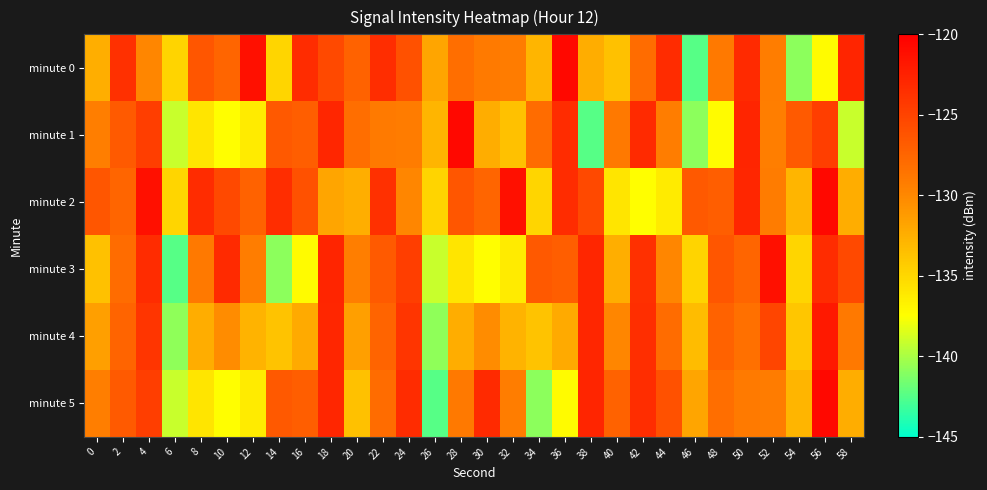

Reading left to right, extract all data points from this chart.

minute 0: 0=-132.5	2=-123.5	4=-129.9	6=-134.8	8=-126.4	10=-127.5	12=-121.2	14=-134.9	16=-123.2	18=-125.4	20=-127.3	22=-123.3	24=-126.0	26=-131.9	28=-128.1	30=-129.0	32=-129.1	34=-132.9	36=-120.6	38=-132.4	40=-133.7	42=-128.0	44=-123.3	46=-142.4	48=-129.0	50=-123.1	52=-129.2	54=-140.8	56=-137.3	58=-122.8
minute 1: 0=-129.3	2=-126.7	4=-124.7	6=-139.1	8=-135.8	10=-137.5	12=-136.2	14=-126.6	16=-127.0	18=-122.9	20=-128.1	22=-129.0	24=-129.1	26=-132.9	28=-120.6	30=-132.4	32=-133.7	34=-128.0	36=-123.3	38=-142.4	40=-129.0	42=-123.1	44=-129.2	46=-140.8	48=-137.3	50=-122.8	52=-129.3	54=-126.7	56=-124.7	58=-139.1
minute 2: 0=-126.4	2=-127.5	4=-121.2	6=-134.9	8=-123.2	10=-125.4	12=-127.3	14=-123.3	16=-126.0	18=-131.9	20=-132.5	22=-123.5	24=-129.9	26=-134.8	28=-126.4	30=-127.5	32=-121.2	34=-134.9	36=-123.2	38=-125.4	40=-135.8	42=-137.5	44=-136.2	46=-126.6	48=-127.0	50=-122.9	52=-129.1	54=-132.9	56=-120.6	58=-132.4
minute 3: 0=-133.7	2=-128.0	4=-123.3	6=-142.4	8=-129.0	10=-123.1	12=-129.2	14=-140.8	16=-137.3	18=-122.8	20=-129.3	22=-126.7	24=-124.7	26=-139.1	28=-135.8	30=-137.5	32=-136.2	34=-126.6	36=-127.0	38=-122.9	40=-132.5	42=-123.5	44=-129.9	46=-134.8	48=-126.4	50=-127.5	52=-121.2	54=-134.9	56=-123.2	58=-125.4
minute 4: 0=-131.5	2=-127.4	4=-124.0	6=-140.8	8=-132.4	10=-130.3	12=-132.7	14=-133.7	16=-132.1	18=-122.9	20=-131.5	22=-127.4	24=-124.0	26=-140.8	28=-132.4	30=-130.3	32=-132.7	34=-133.7	36=-132.1	38=-122.9	40=-129.9	42=-123.4	44=-127.9	46=-133.4	48=-127.2	50=-128.2	52=-125.2	54=-133.9	56=-121.9	58=-128.9
minute 5: 0=-129.3	2=-126.7	4=-124.7	6=-139.1	8=-135.8	10=-137.5	12=-136.2	14=-126.6	16=-127.0	18=-122.9	20=-133.7	22=-128.0	24=-123.3	26=-142.4	28=-129.0	30=-123.1	32=-129.2	34=-140.8	36=-137.3	38=-122.8	40=-127.3	42=-123.3	44=-126.0	46=-131.9	48=-128.1	50=-129.0	52=-129.1	54=-132.9	56=-120.6	58=-132.4